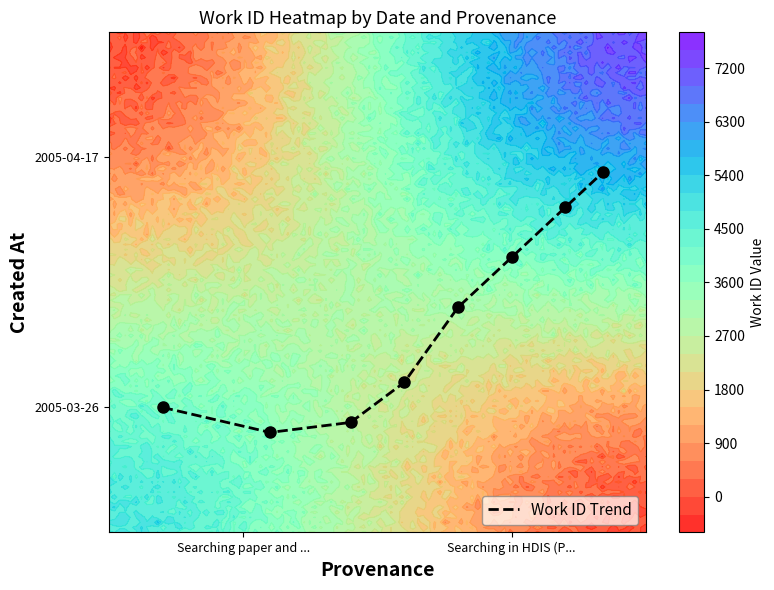

Reading left to right, what are all the values shown in this chart?

0.2	0.2	0.2	0.3	0.5	0.6	0.7	0.7